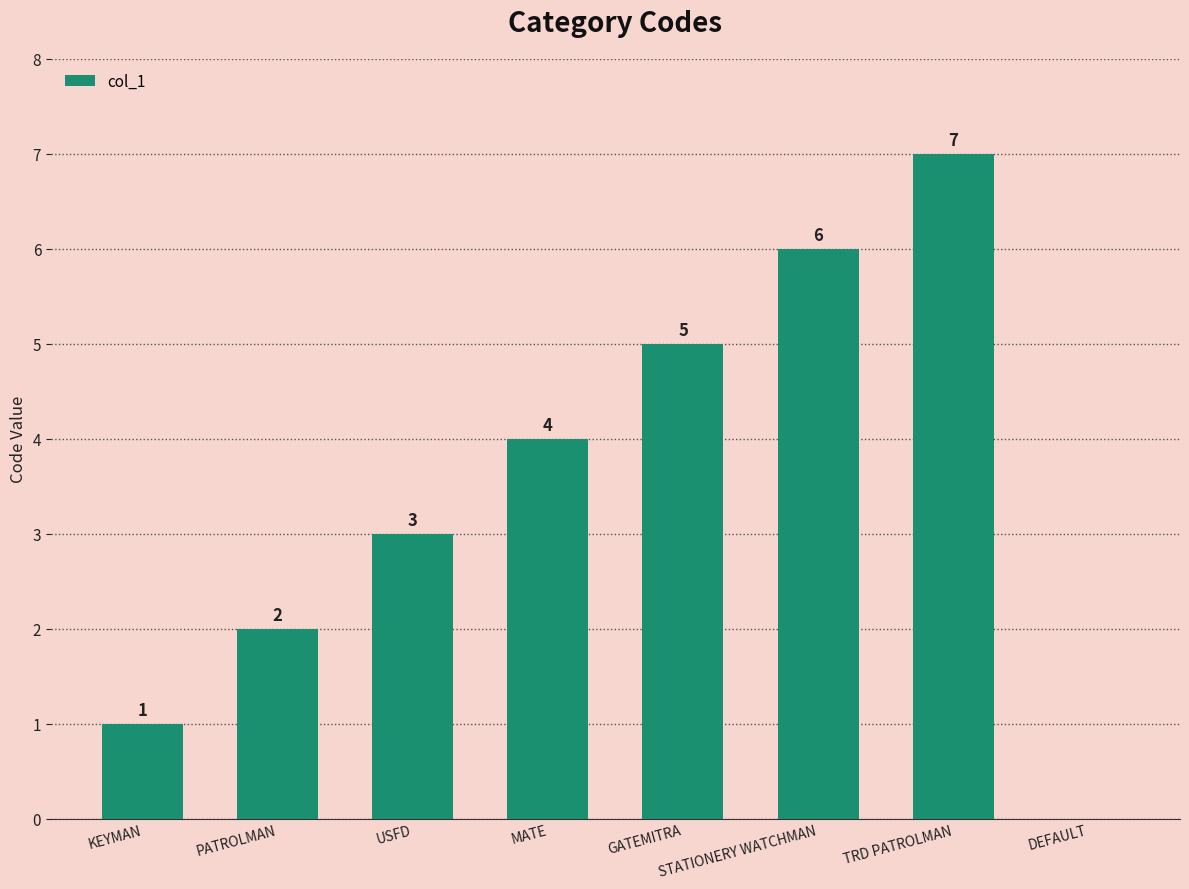

Are the bars grouped side by side (vs. stacked)?

No